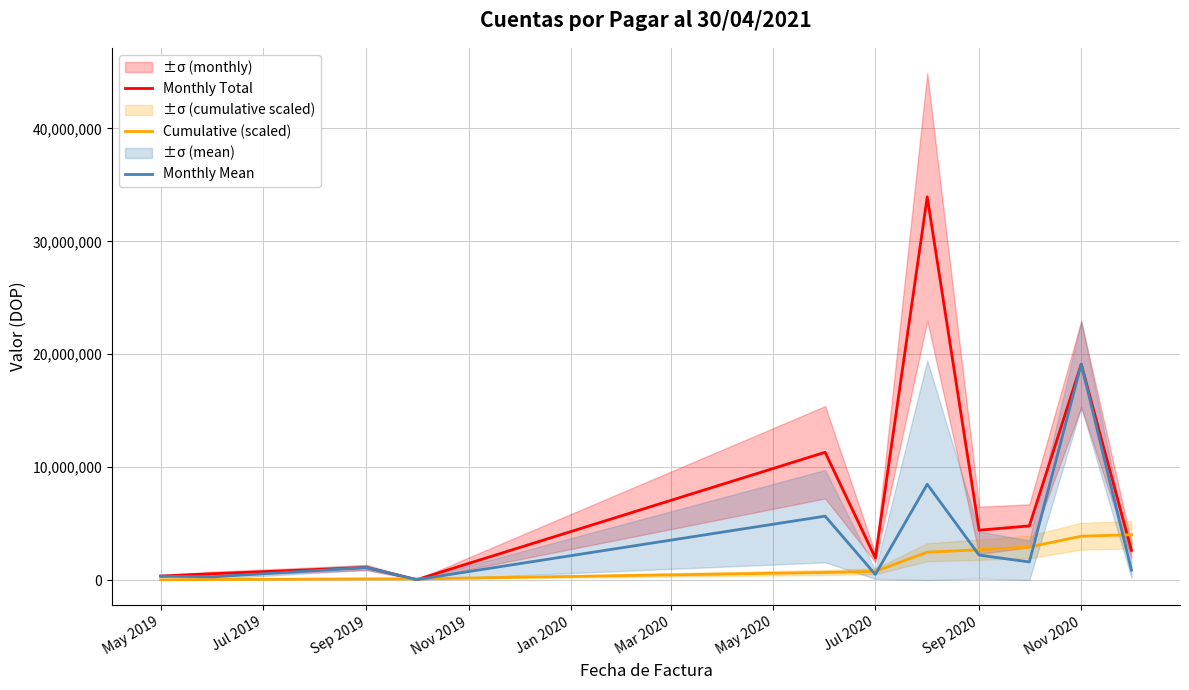

What is the difference between the maximum and minimum values in the Monthly Mean series?

19080291.4